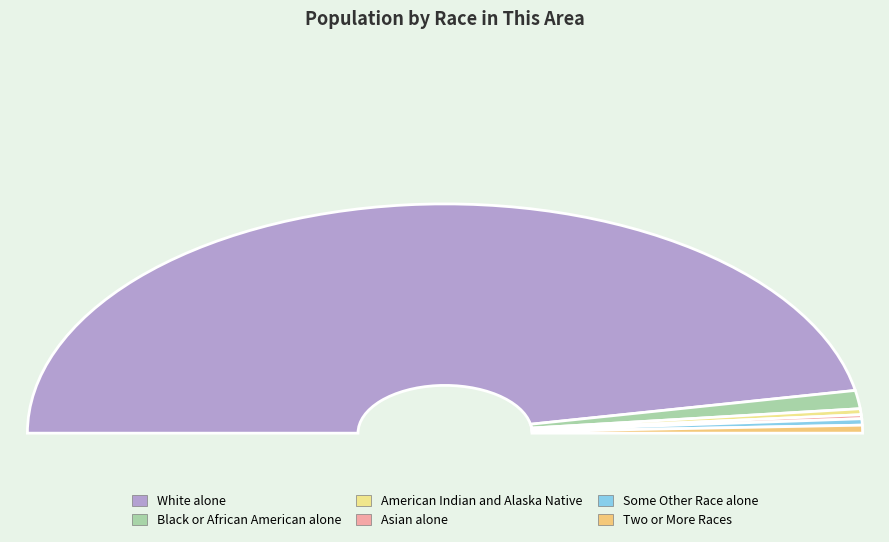

Which category accounts for the majority?

White alone